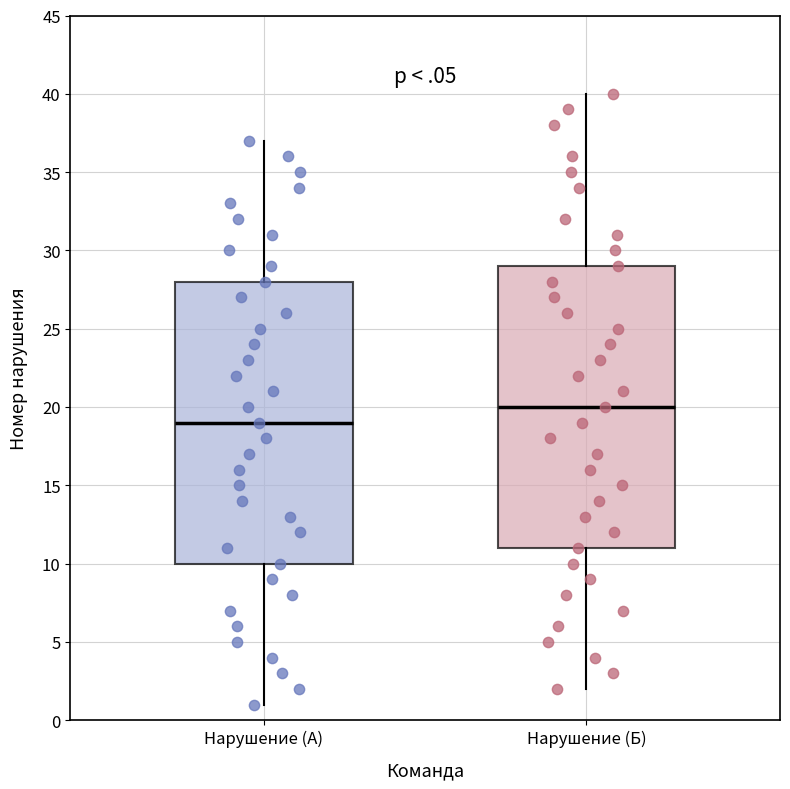

Where is the upper edge of the box for Нарушение (A) on the y-axis? The values are not printed on the chart, so give them approximately, as read against the axis.

28